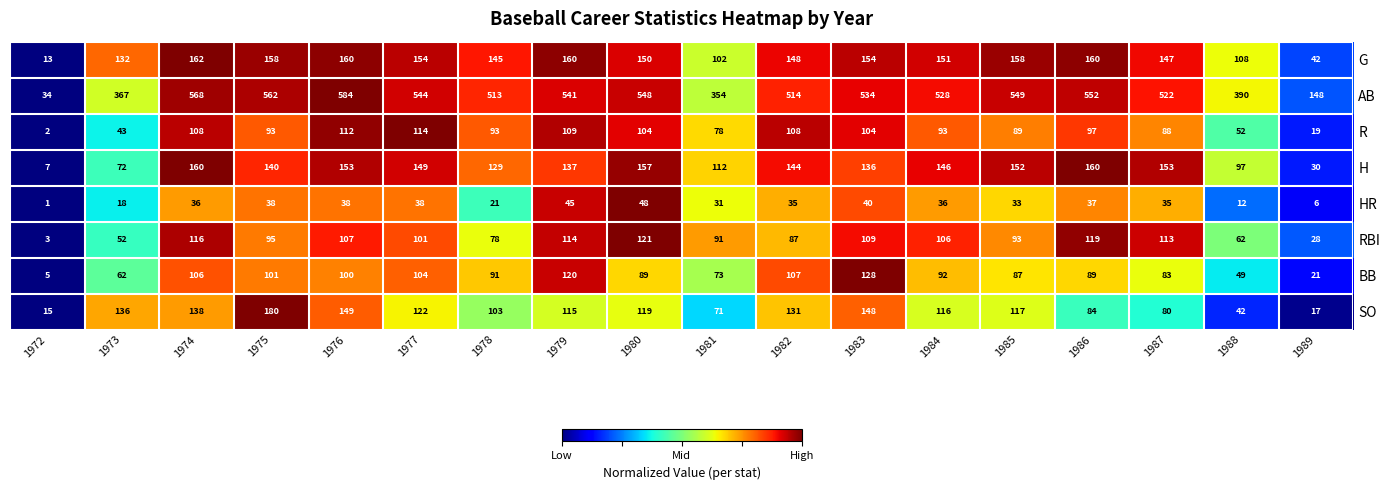

At which category does the chart reach its minimum across all series?

1972